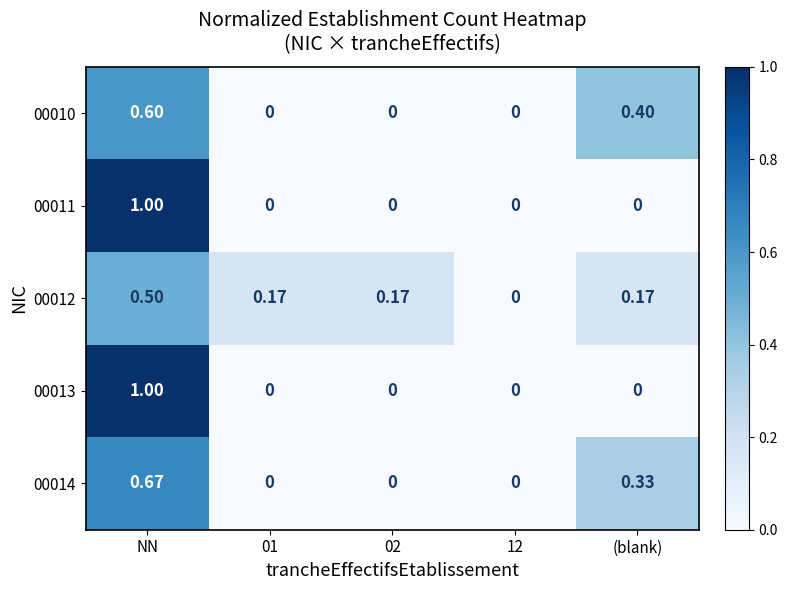

At which category is the sum across all series the highest?

NN